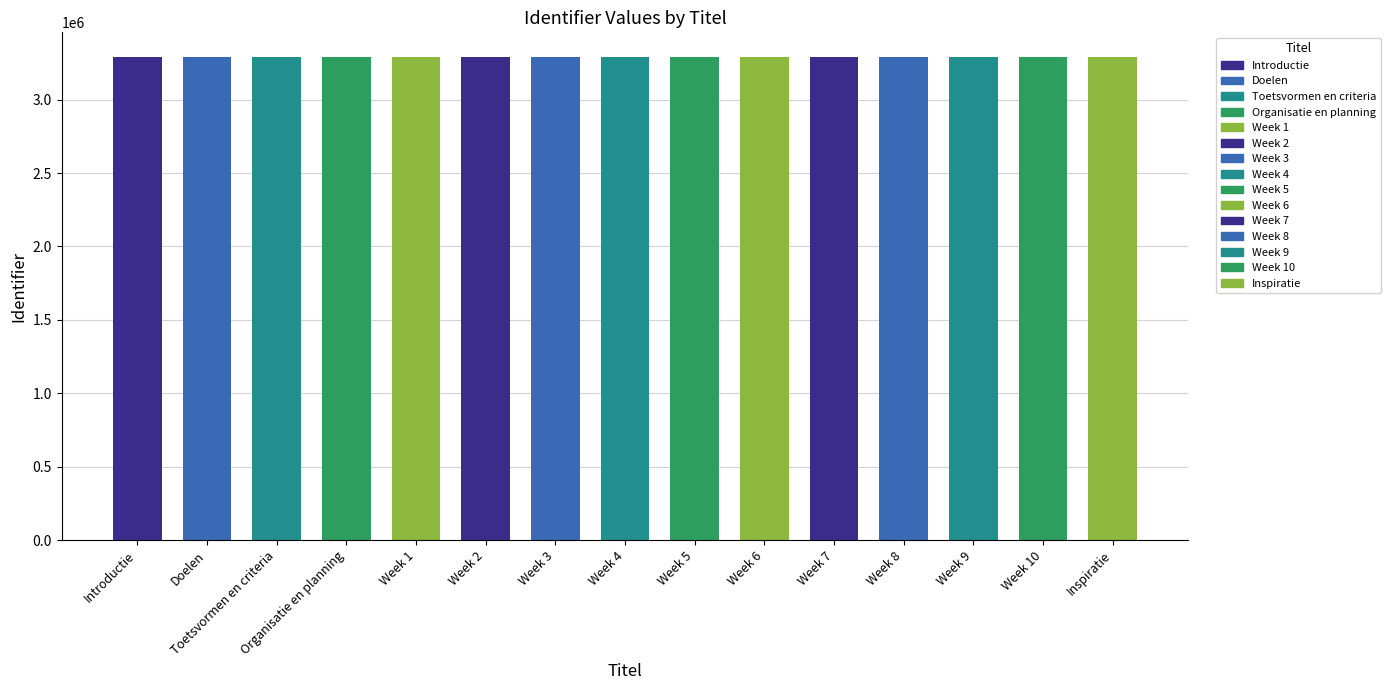

What is the sum of the values at Week 7 and Week 10?

6587028